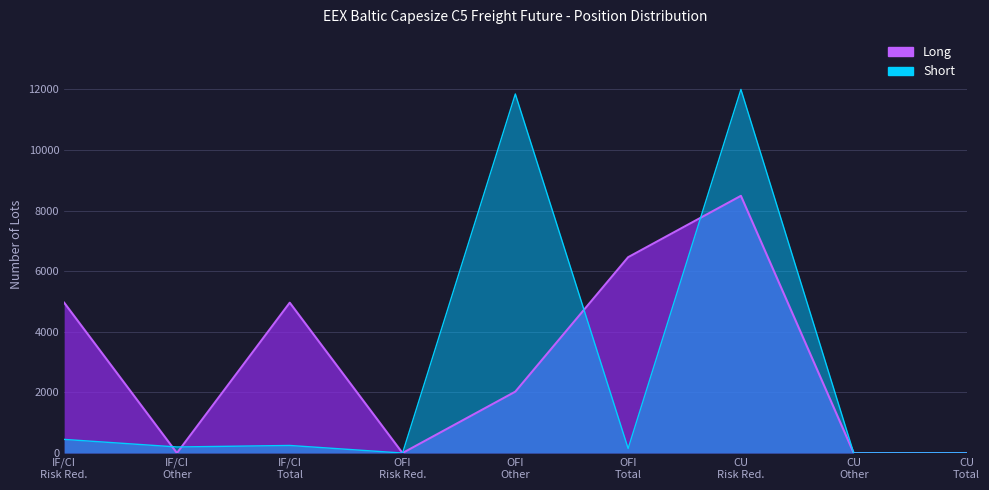

True or false: Long and Short cross at least once.

True